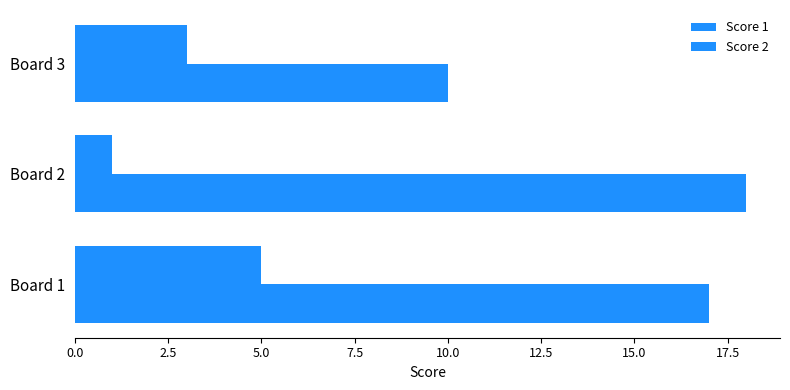

Count the number of categories in the chart.

3